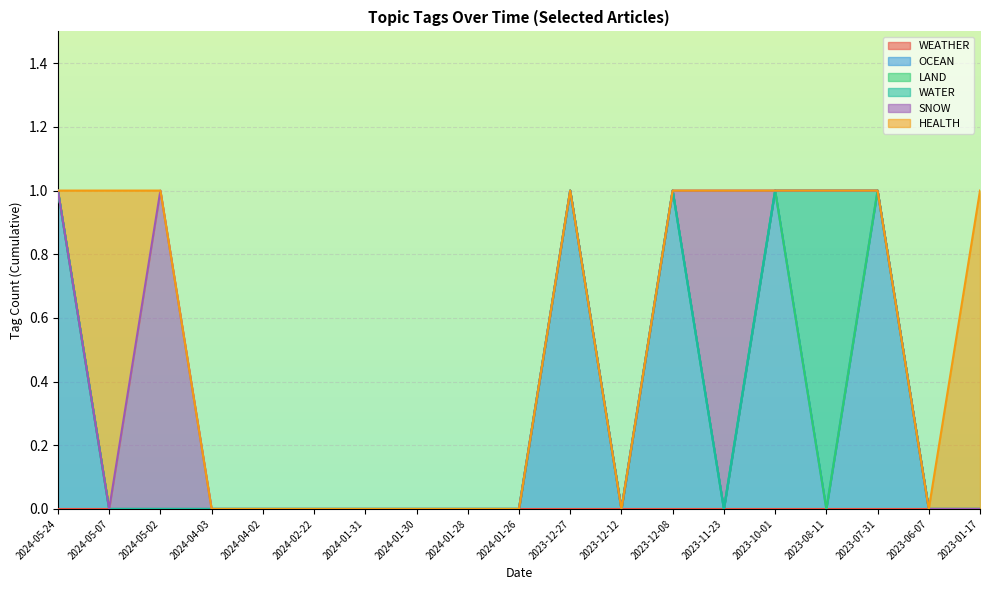

How many times do HEALTH and OCEAN cross each other?

1